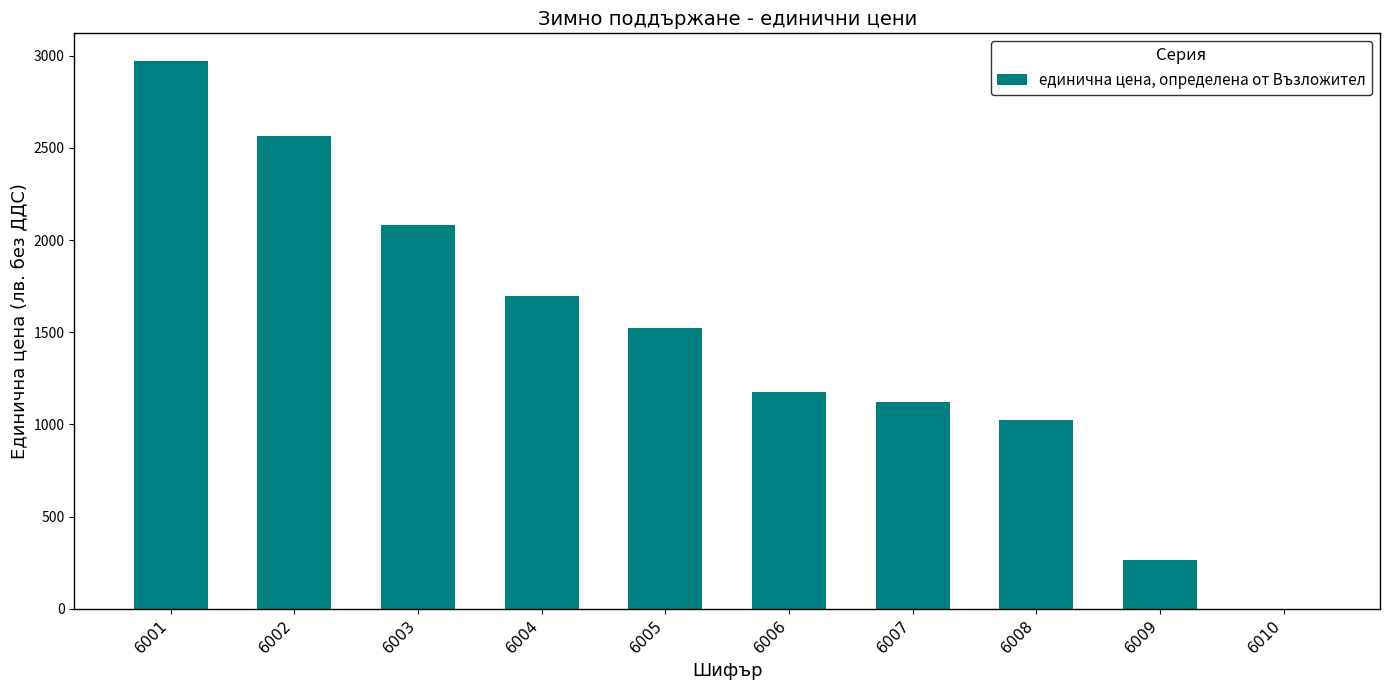

What is the greatest value displayed?

2973.0